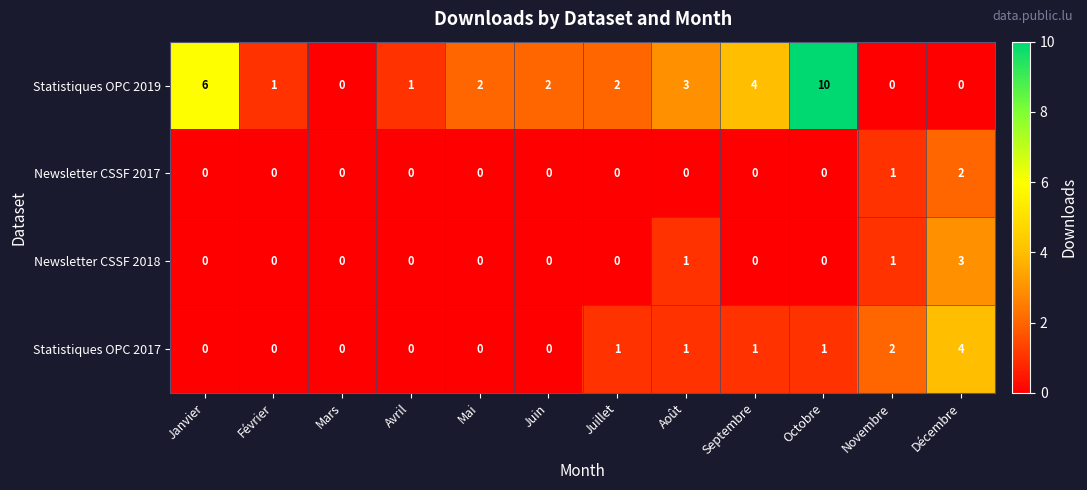

At how many categories does at least one series exceed 7?

1